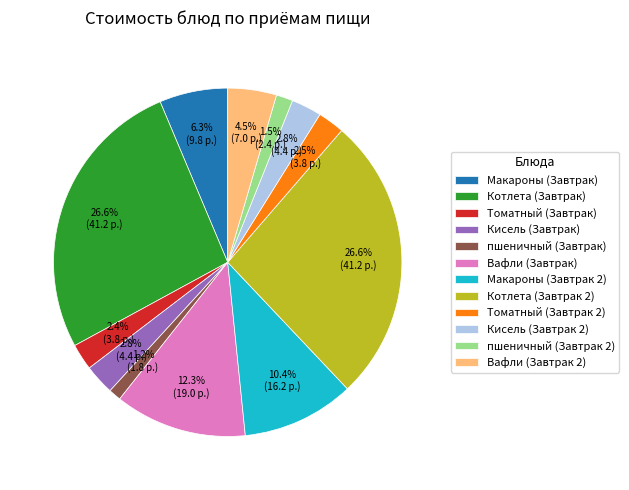

To the nearest percent, what percentage of the pie is пшеничный (Завтрак)?

1%